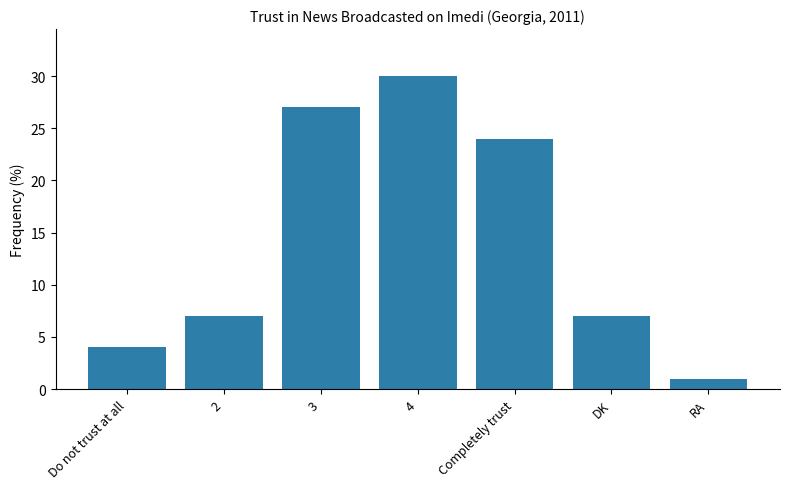

What is the sum of all values?

100